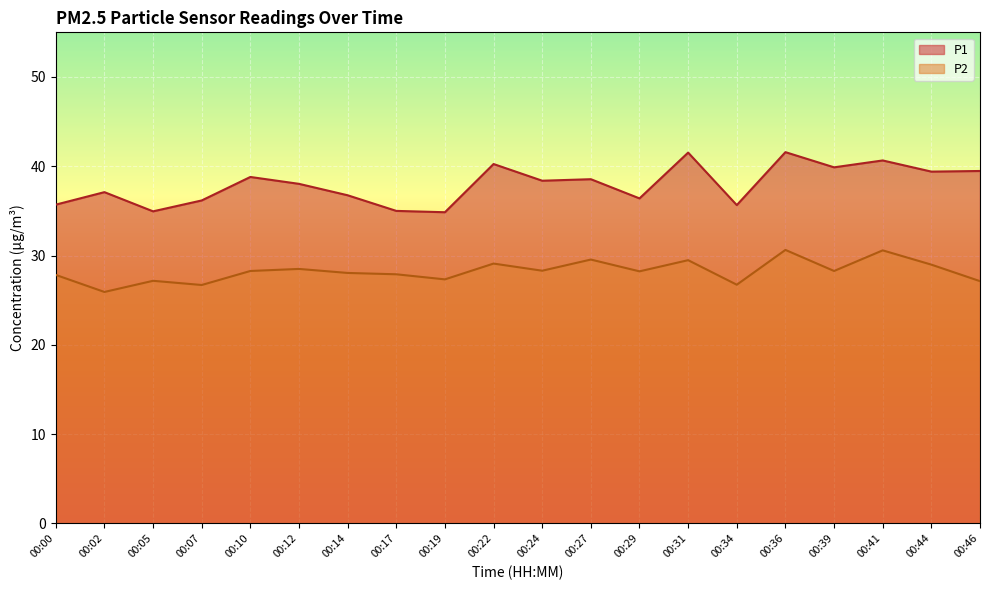

Which category has the lowest value in the P1 series?

00:19